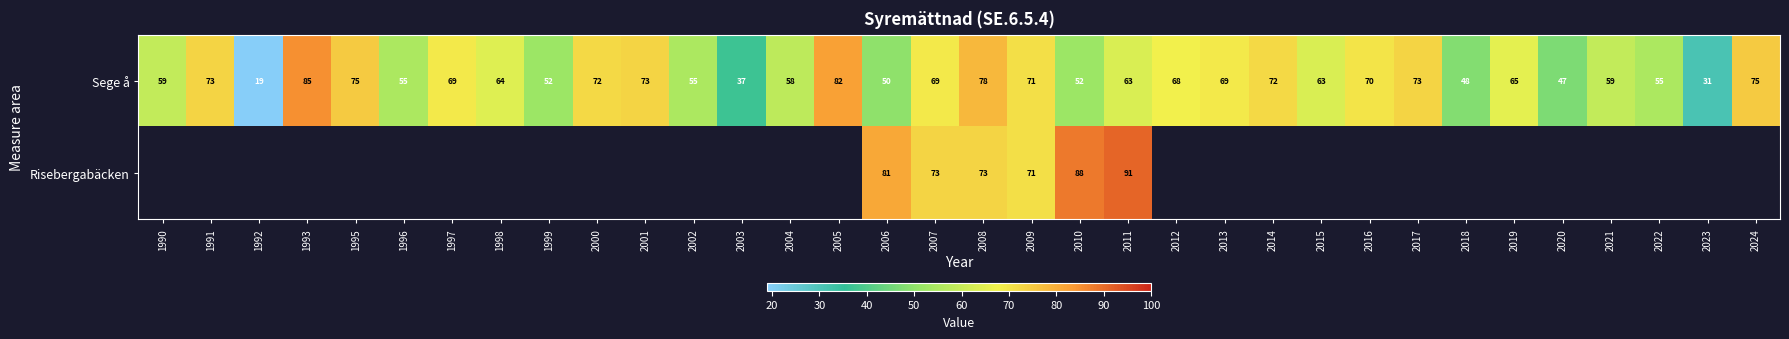

What is the smallest value displayed?

19.0